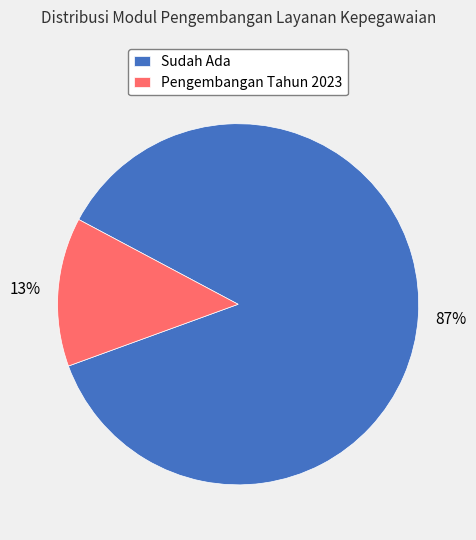

To the nearest percent, what is the average slice percentage?

50%